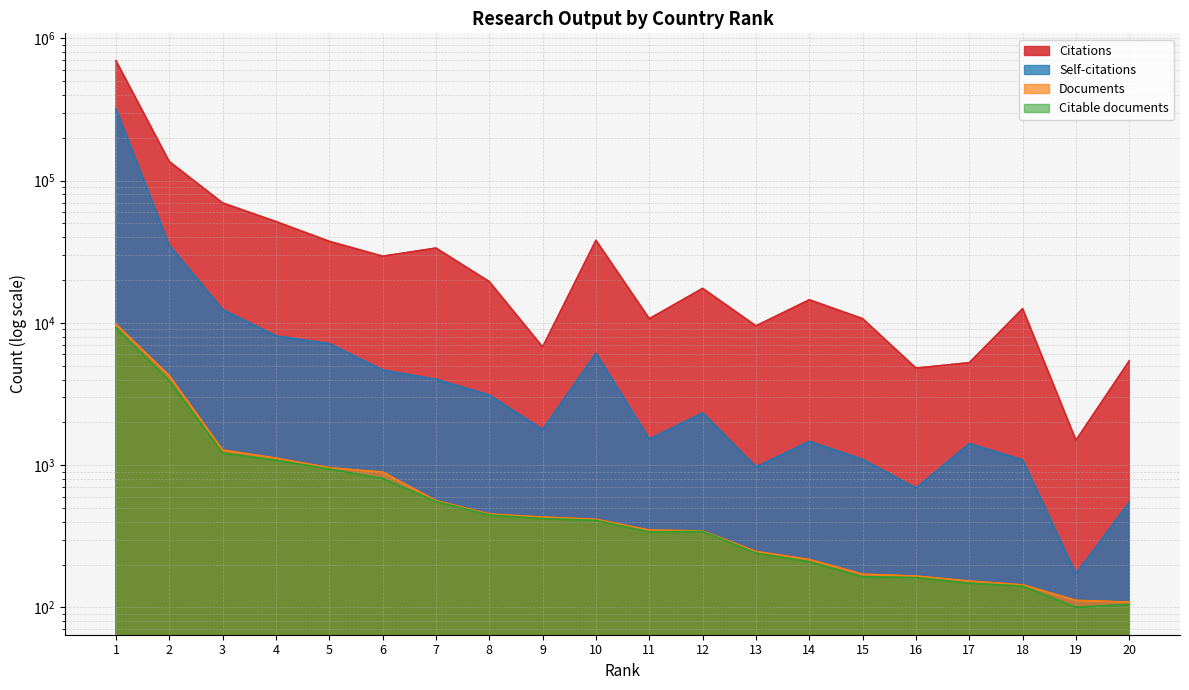

Which series changed the most between 10 and 20?

Citations